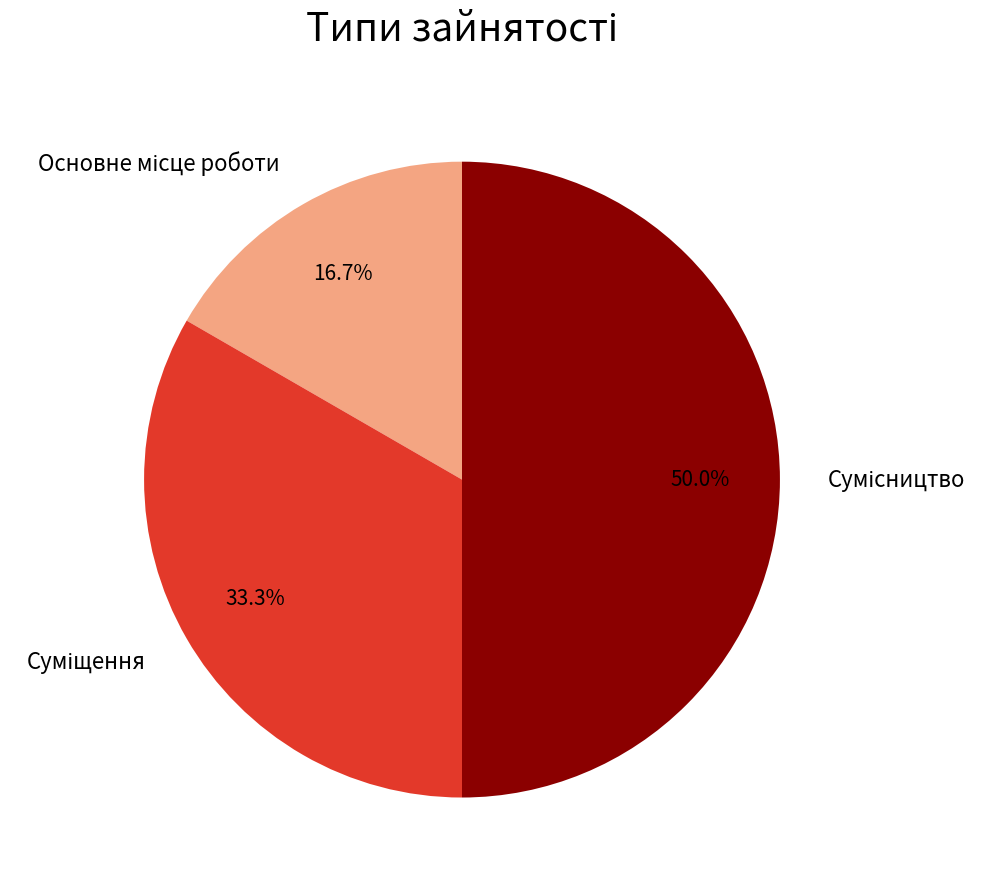

Is there a majority slice in this chart?

No